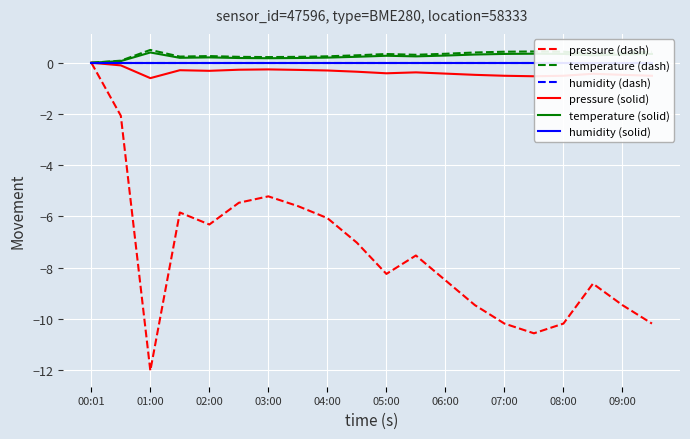

How many lines are shown in the chart?

6